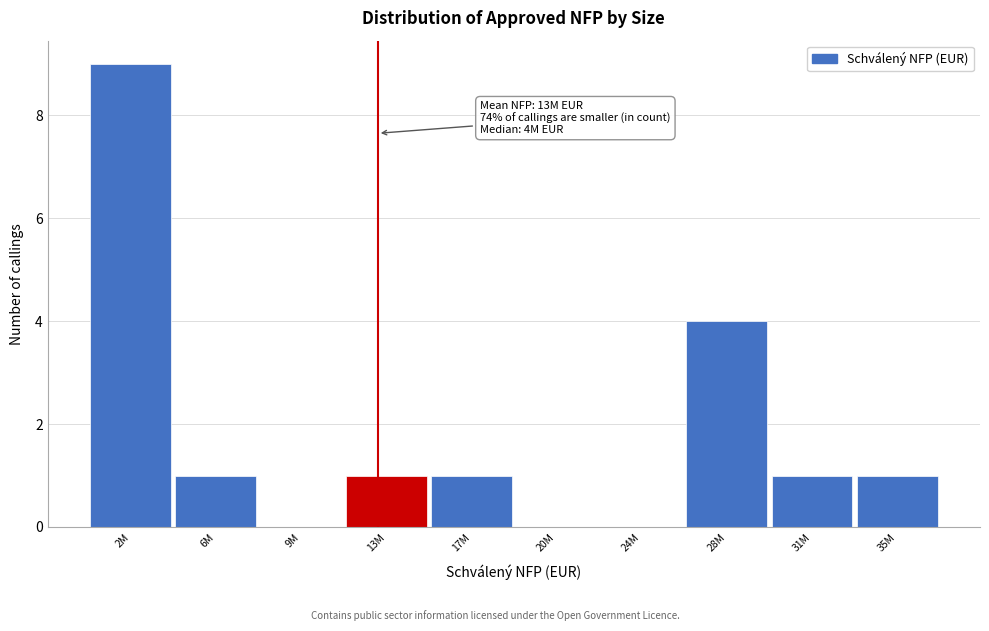

Reading left to right, list all the values displayed in this chart.

2M=9	6M=1	9M=0	13M=1	17M=1	20M=0	24M=0	28M=4	31M=1	35M=1